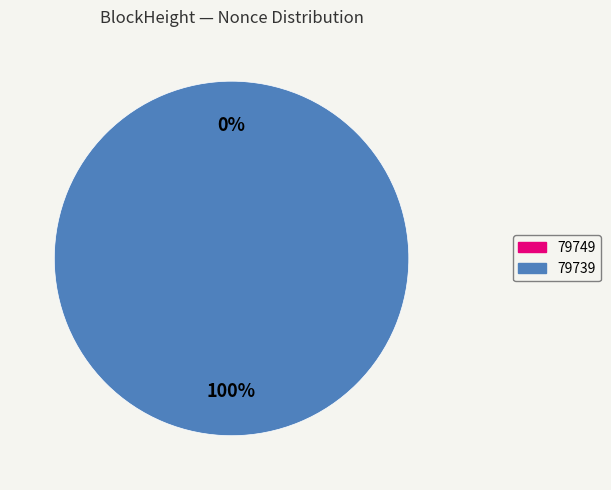

Rank the categories by value from highest to lowest.

79739, 79749